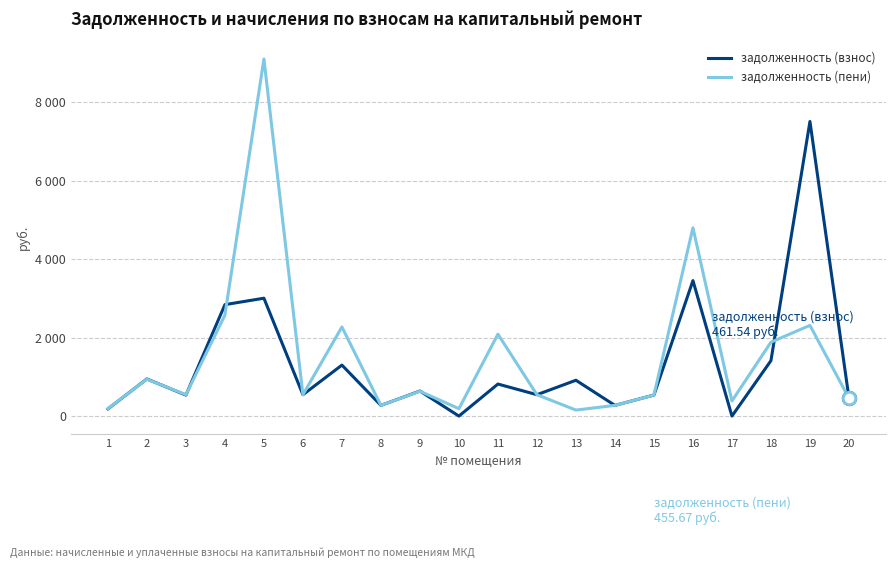

Does the chart display data point markers on the line(s)?

No